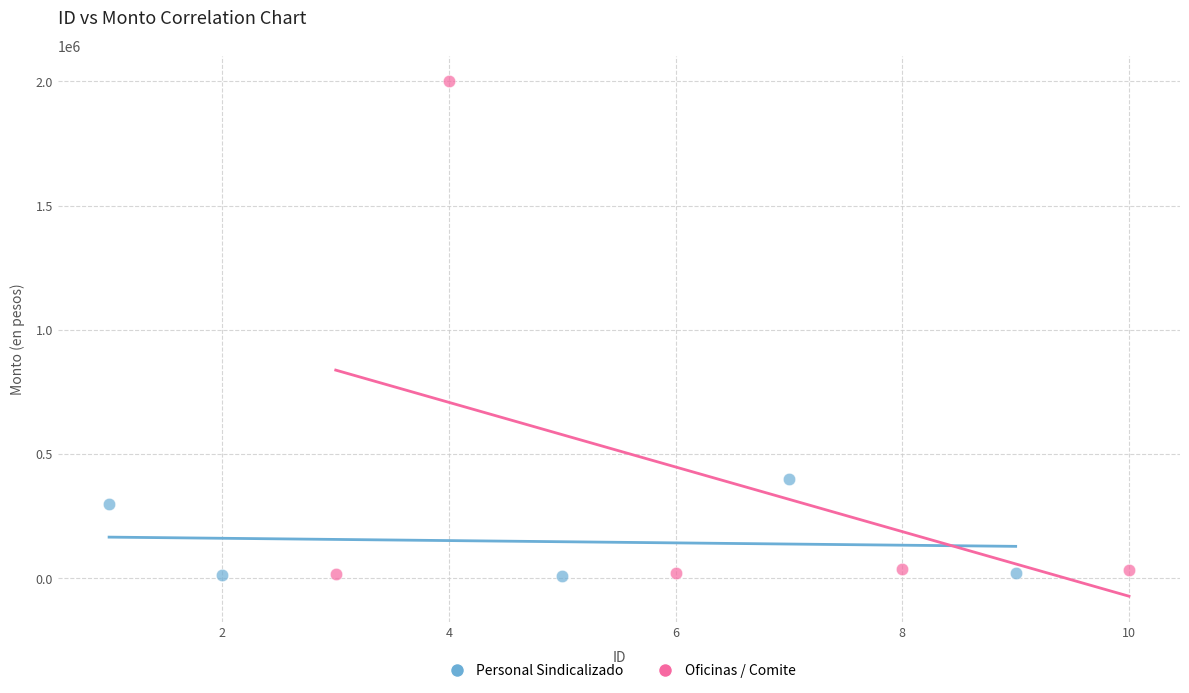

What are all the series names shown in the legend?

Personal Sindicalizado, Oficinas / Comite